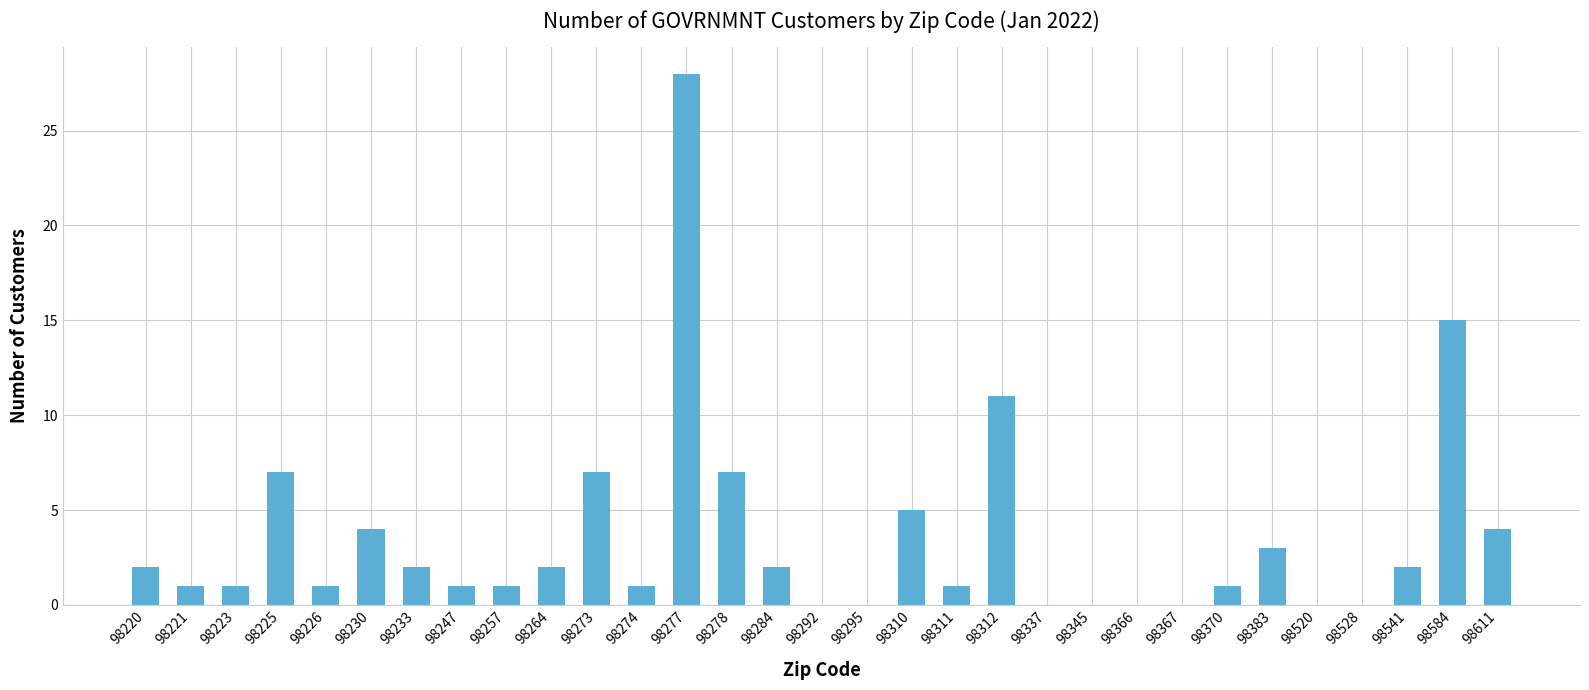

What is the sum of all values?

109